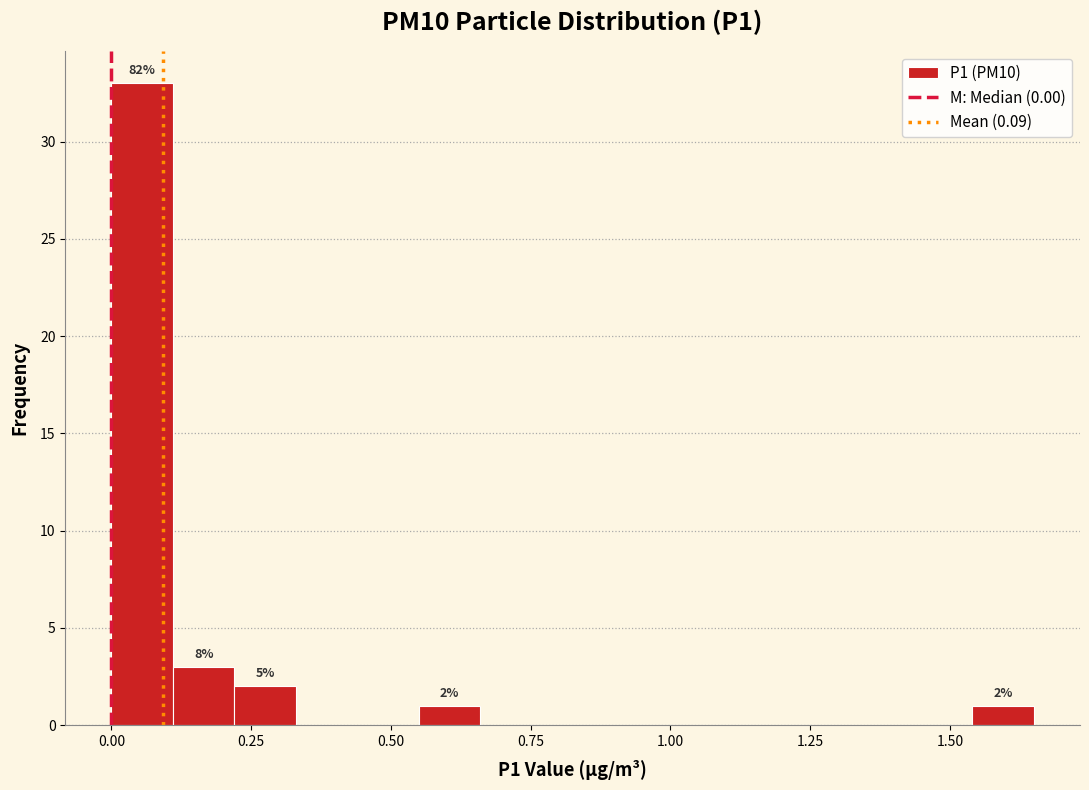

Read against the x-axis, roughly where is the centre of the tallest bar?

0.05